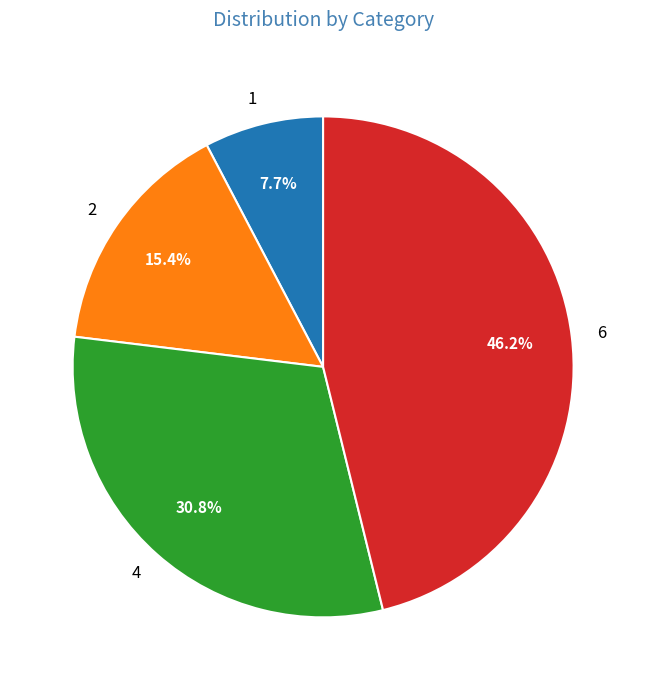

Is there any slice that represents more than half of the pie?

No